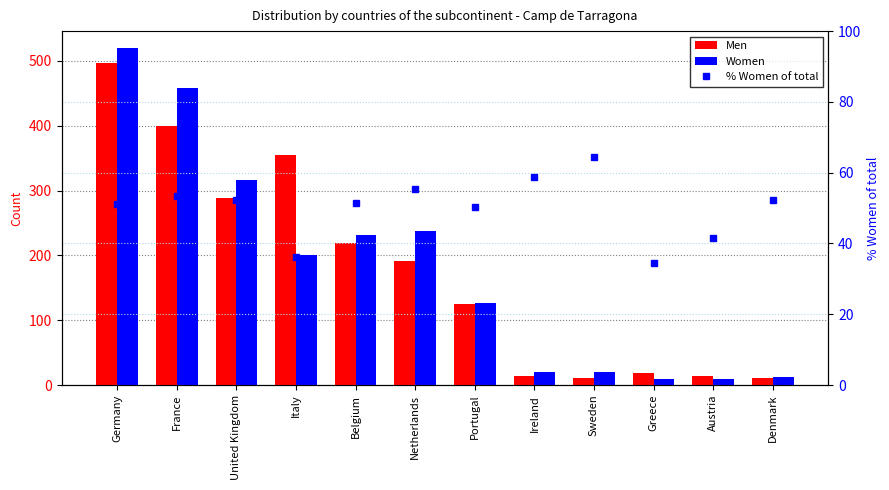

Rank the series at Greece from highest to lowest value.

% Women of total, Men, Women